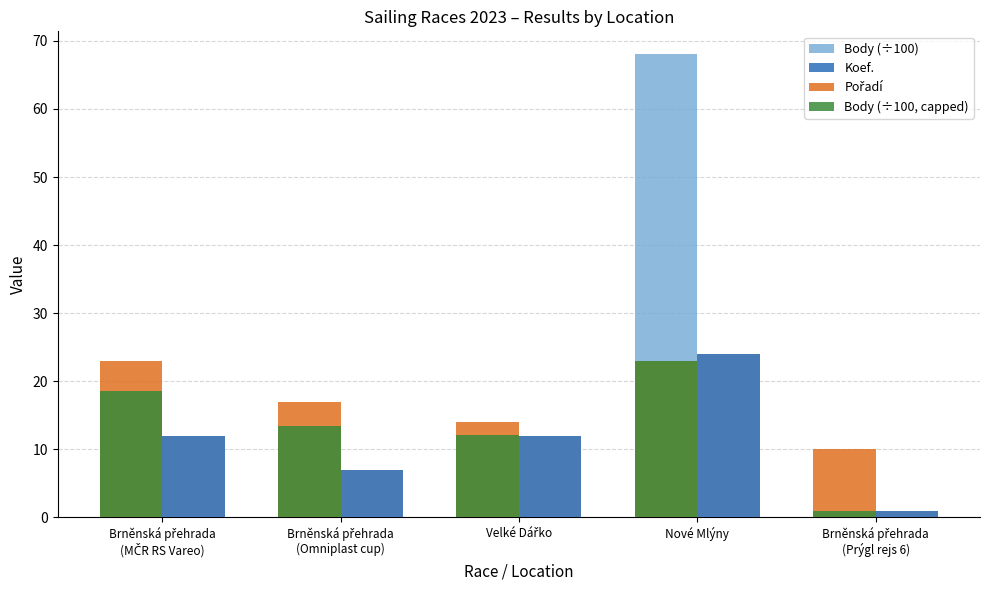

Which label corresponds to the largest value in the chart?

Nové Mlýny